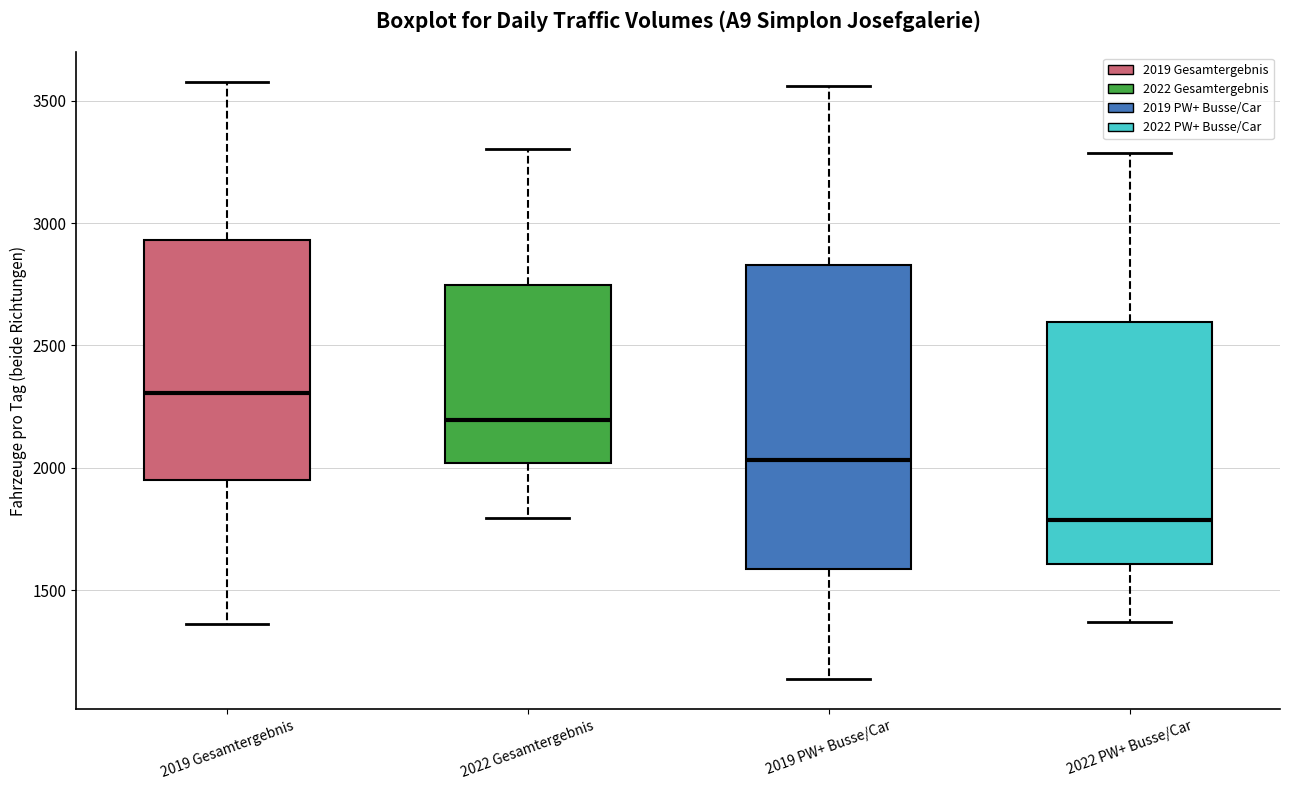

Reading left to right, read every box against the y-axis: the position of its median line, the range the box covers, and the ends of its whiskers. The values are not printed on the chart, so give them approximately, as read against the axis.

2019 Gesamtergebnis: median 2300, box 1950 to 2950, whiskers 1350 to 3600
2022 Gesamtergebnis: median 2200, box 2000 to 2750, whiskers 1800 to 3300
2019 PW+ Busse/Car: median 2050, box 1600 to 2850, whiskers 1150 to 3550
2022 PW+ Busse/Car: median 1800, box 1600 to 2600, whiskers 1350 to 3300